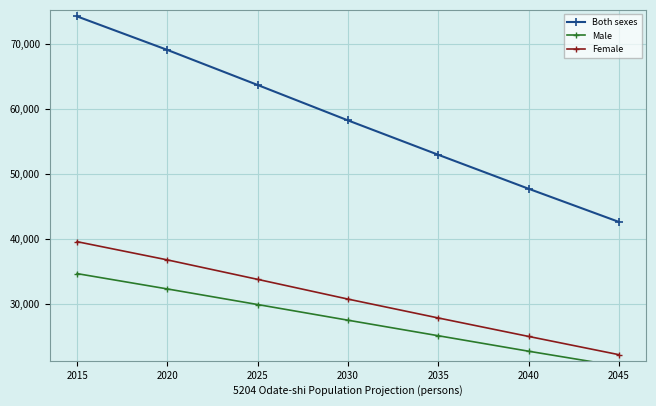

How many values in the Male series are below 27469?

3